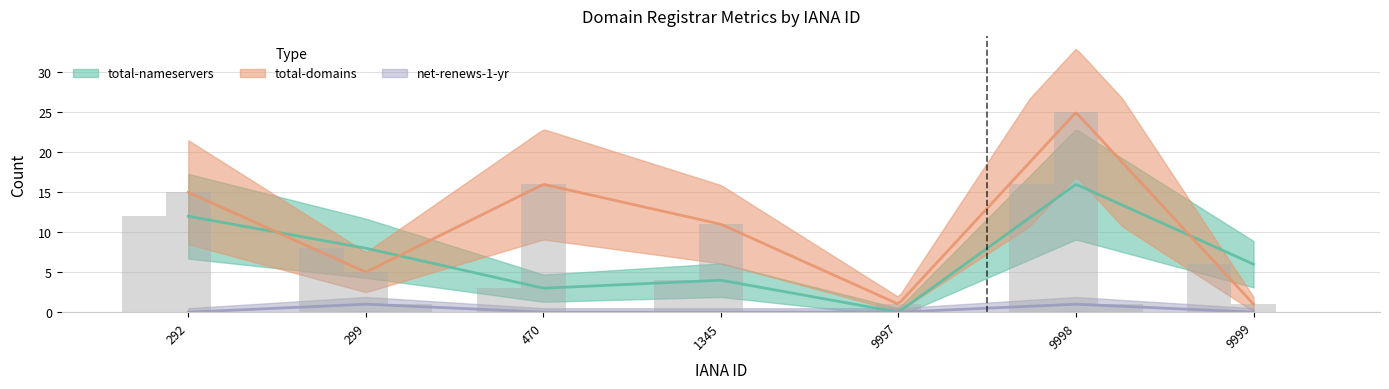

How many series are shown in this chart?

3